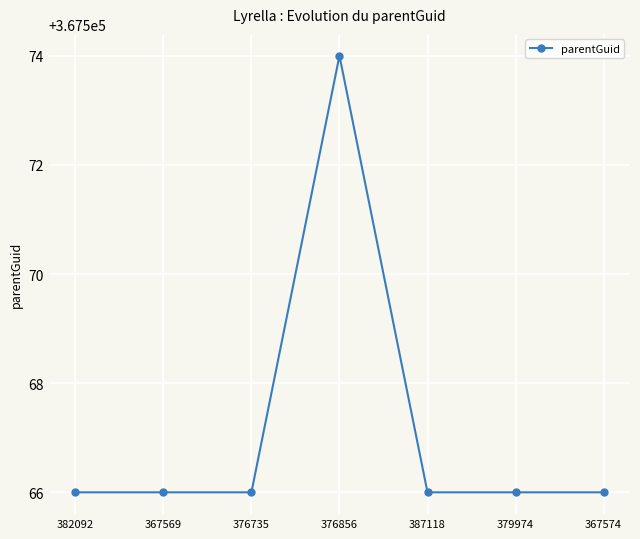

Is this an area chart (filled region under the line)?

No